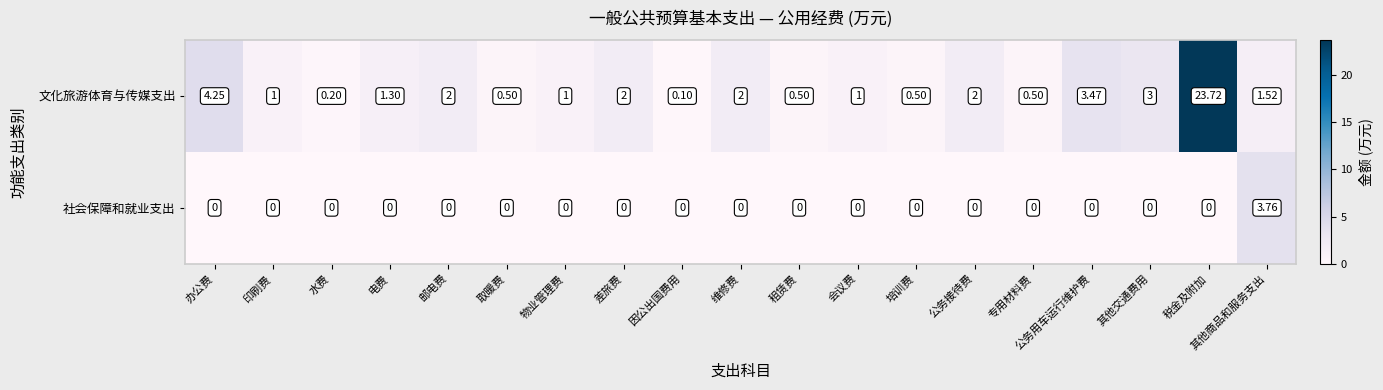

Count the number of categories in the chart.

19